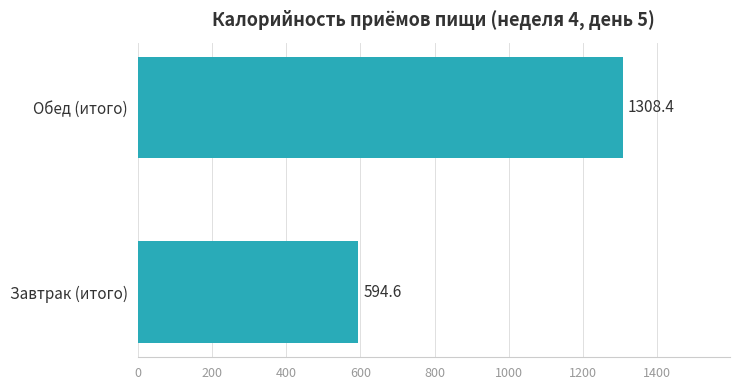

What is the average value?

951.5